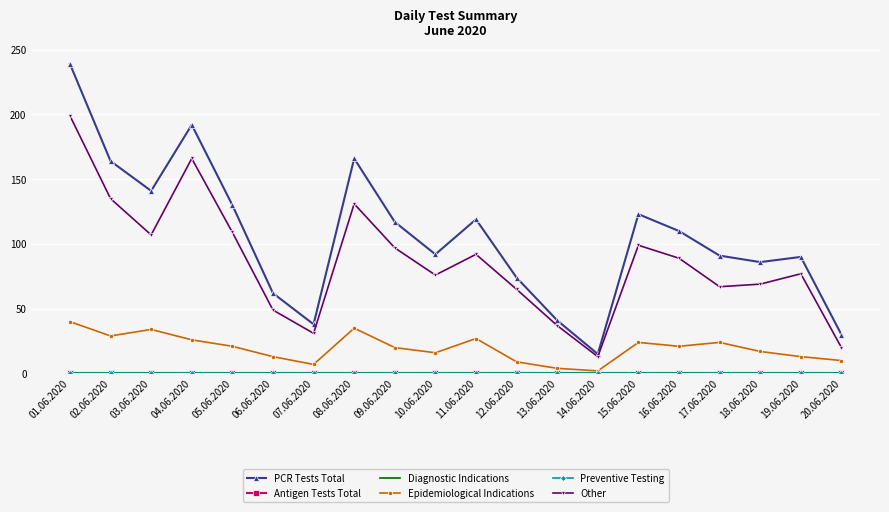

Is this an area chart (filled region under the line)?

No